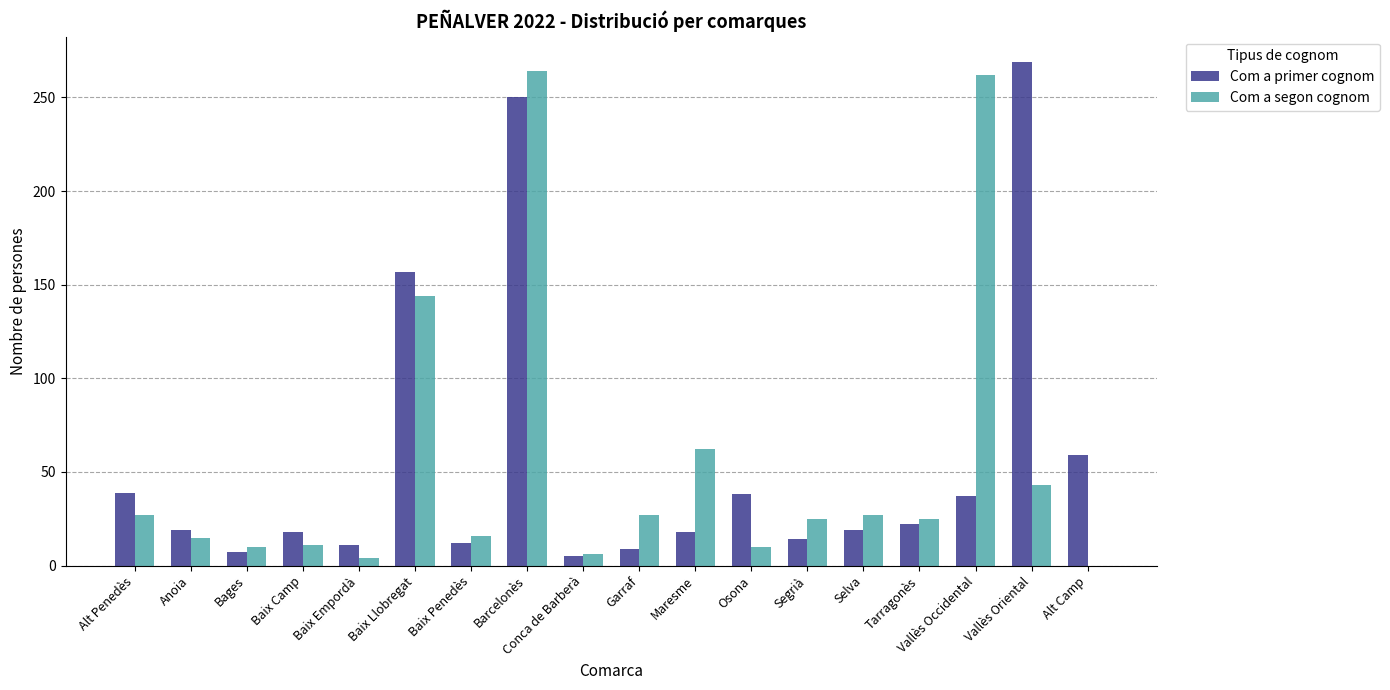

What is the sum of all Com a primer cognom values?

1003